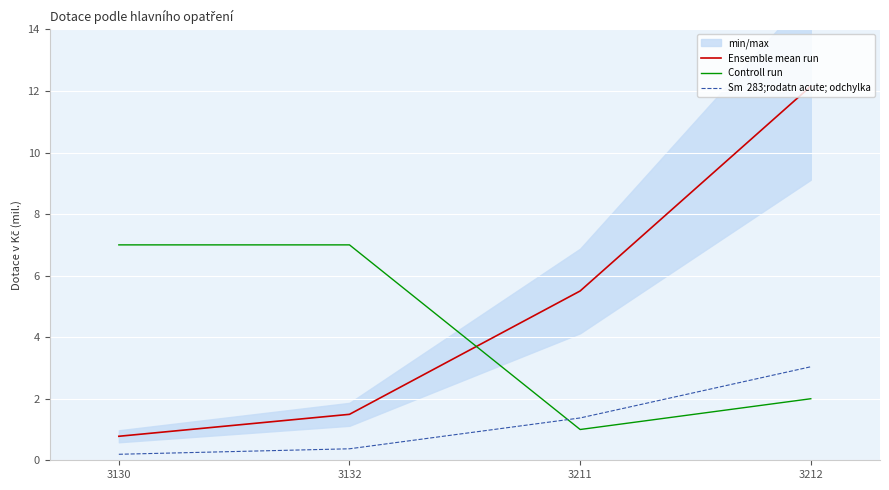

Reading left to right, list all the values displayed in this chart.

Ensemble mean run: 0.8	1.5	5.5	12.2
Controll run: 7.0	7.0	1.0	2.0
Sm  283;rodatn acute; odchylka: 0.2	0.4	1.4	3.0